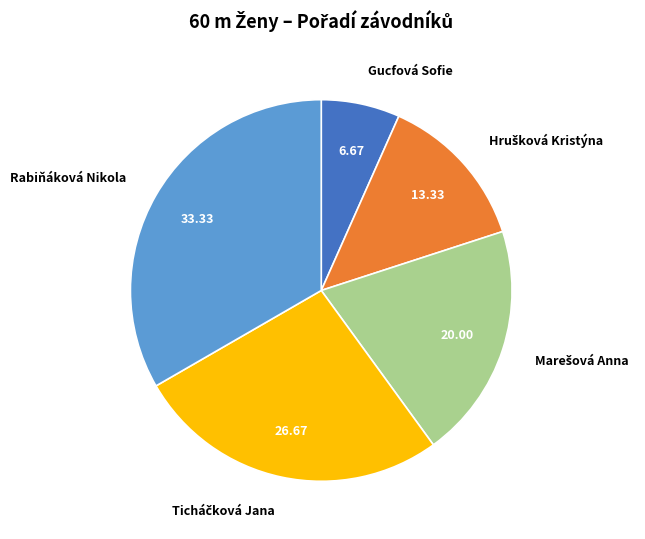

The Rabiňáková Nikola slice represents 33% of the pie. True or false?

True